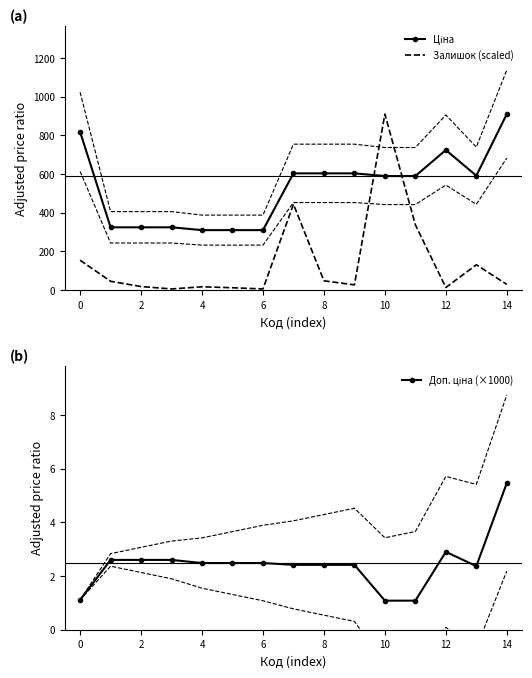

True or false: Доп. ціна (×1000) has more than 2 interior local peaks.

False